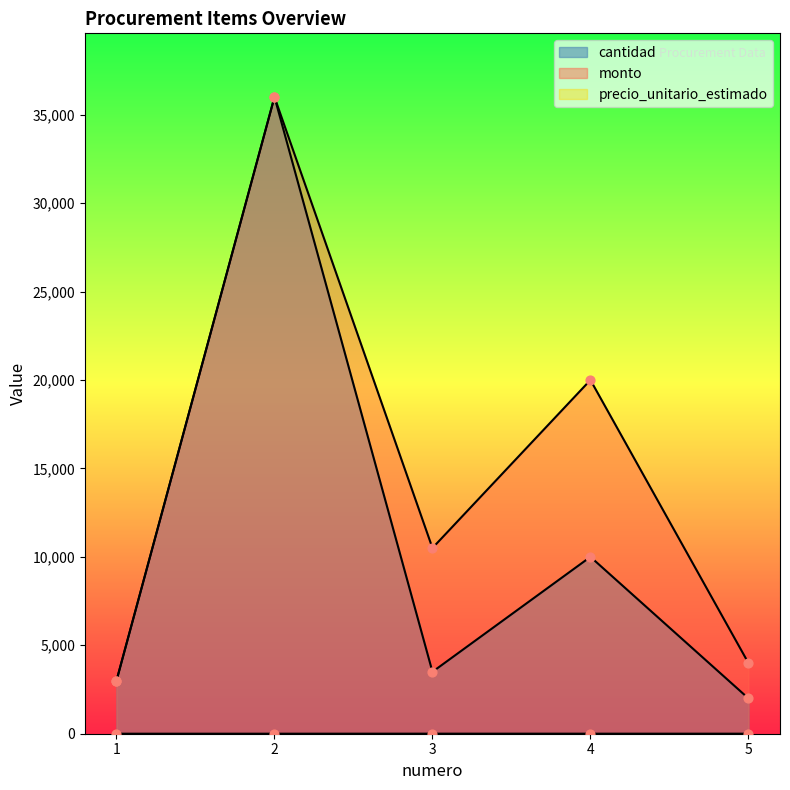

At which category is the sum across all series the highest?

2